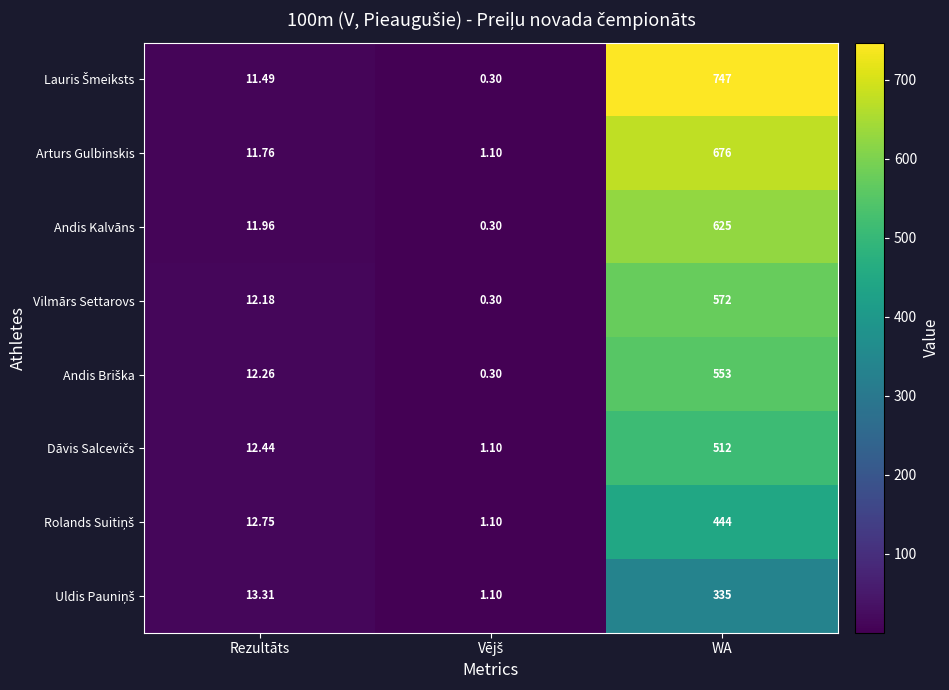

At which category is the sum across all series the highest?

WA